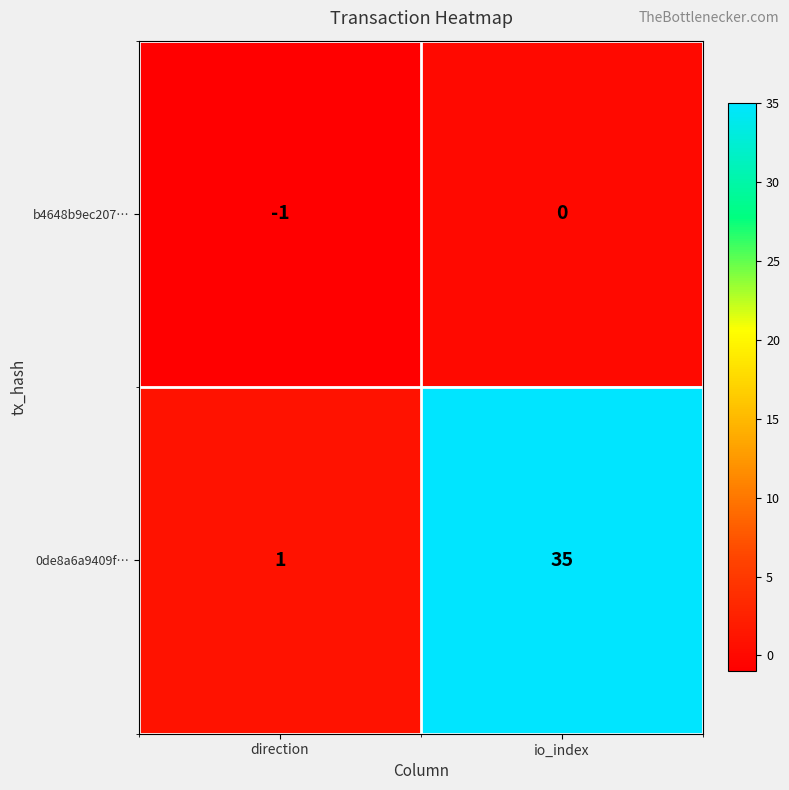

How many series are shown in this chart?

2